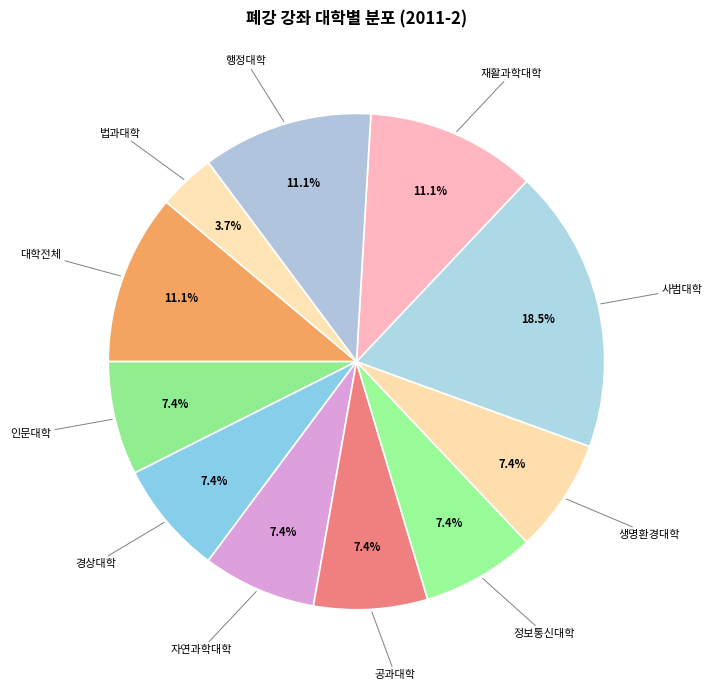

Count the number of slices in the pie.

11